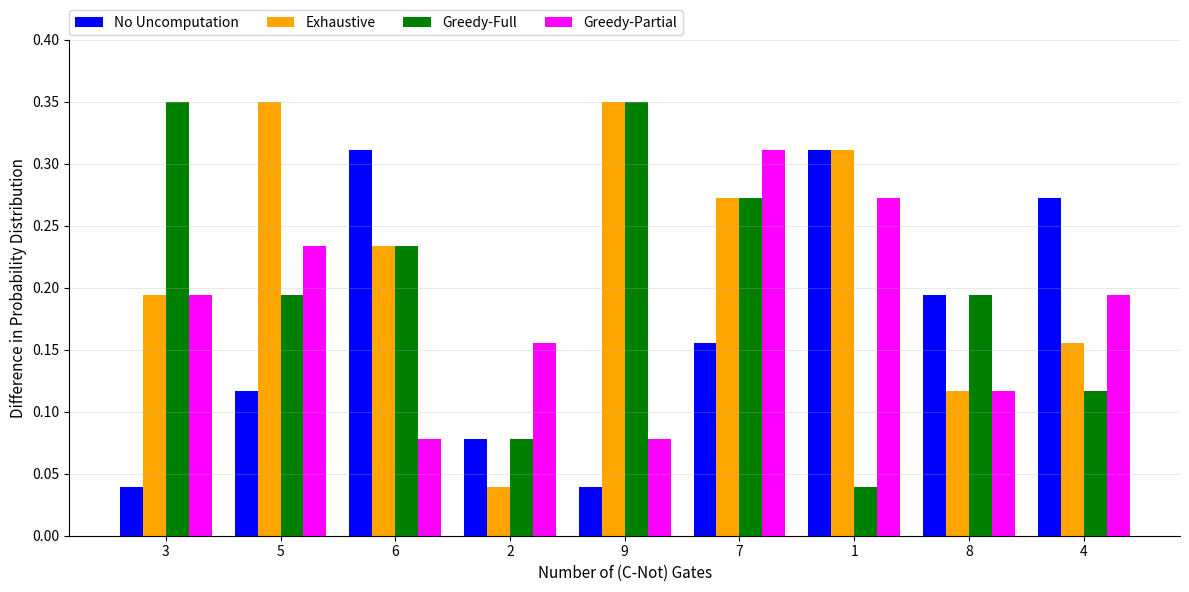

The Exhaustive series shows 0.5 at 5. True or false?

False